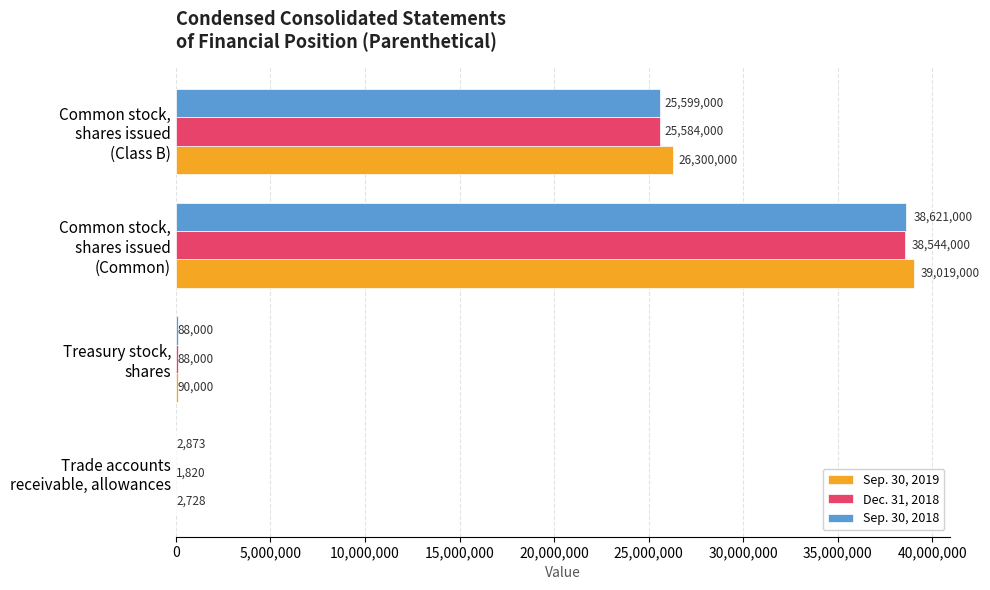

Count the number of data series in this chart.

3